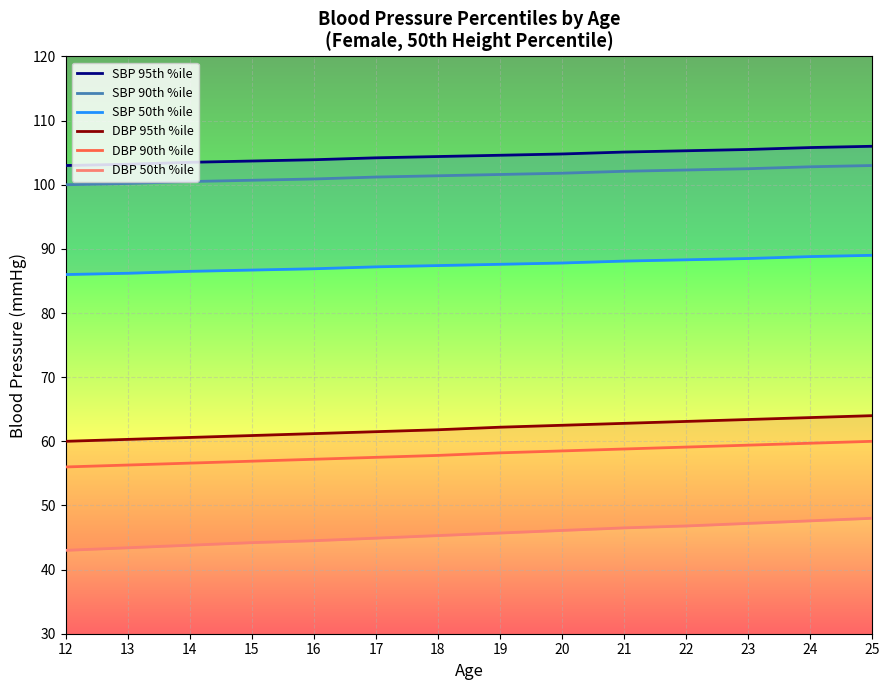

List the labels in order of DBP 90th %ile value, smallest first.

12, 13, 14, 15, 16, 17, 18, 19, 20, 21, 22, 23, 24, 25